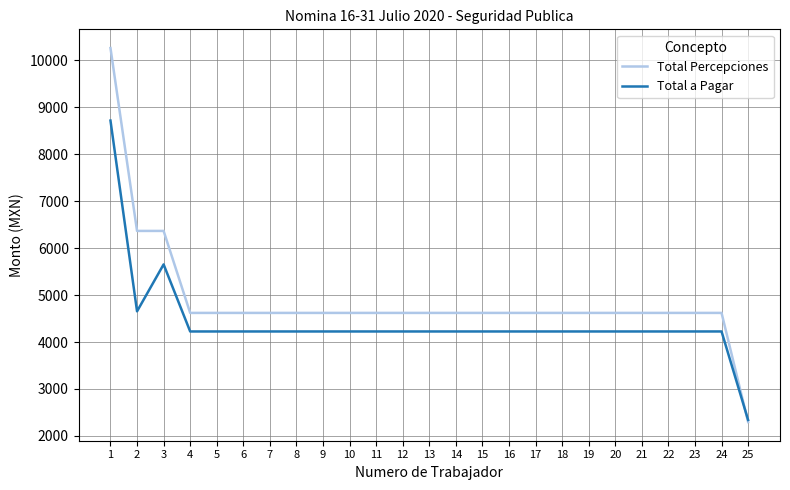

What is the average value of the Total Percepciones series?

4893.5